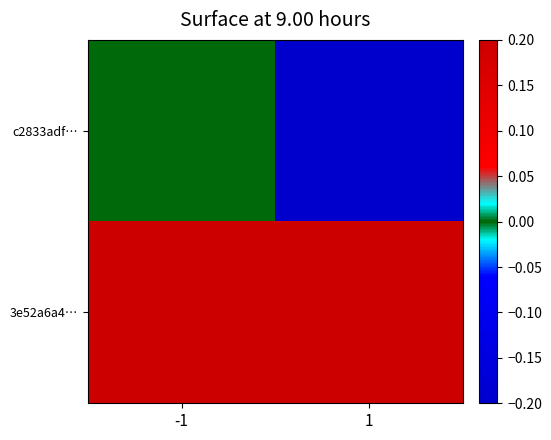

Reading right to left, what are all the values shown in this chart?

c2833adf…: 1=-1	-1=0
3e52a6a4…: 1=1	-1=2